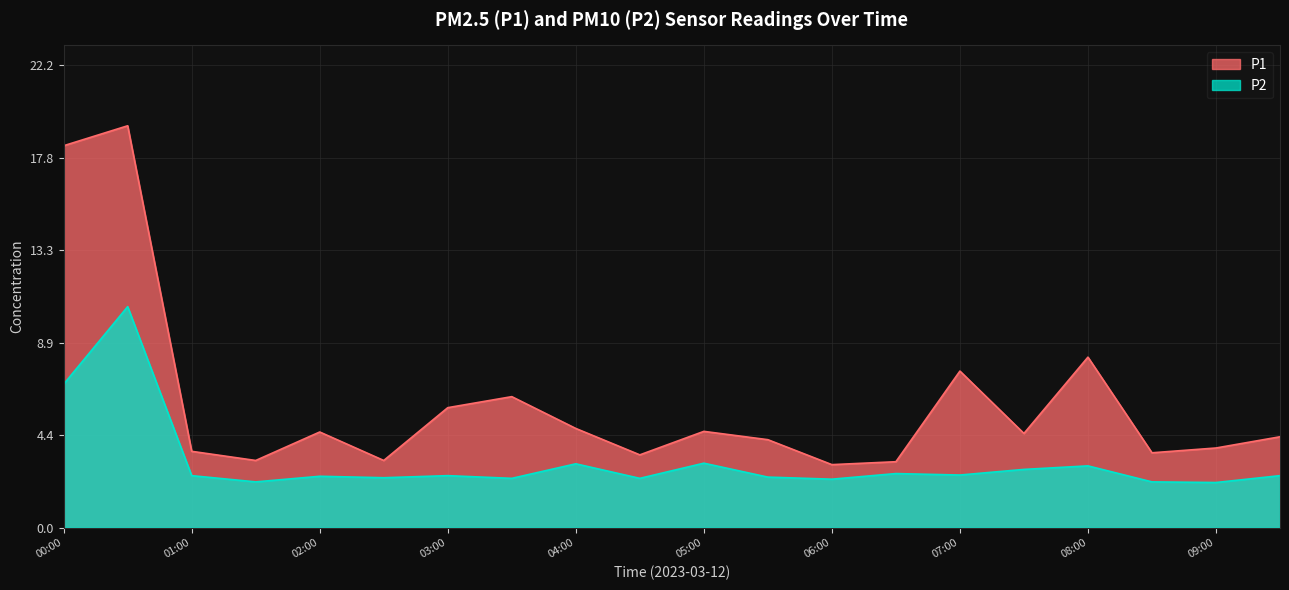

Where is the first local minimum for P2?

01:30